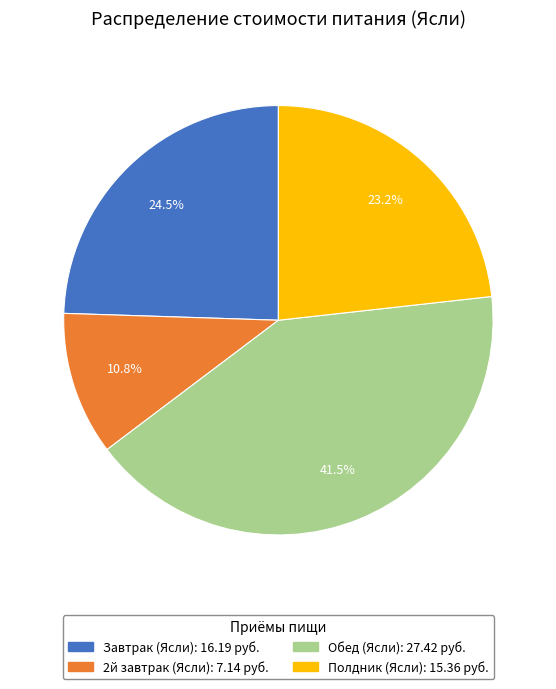

Which has a higher value, Полдник (Ясли) or 2й завтрак (Ясли)?

Полдник (Ясли)